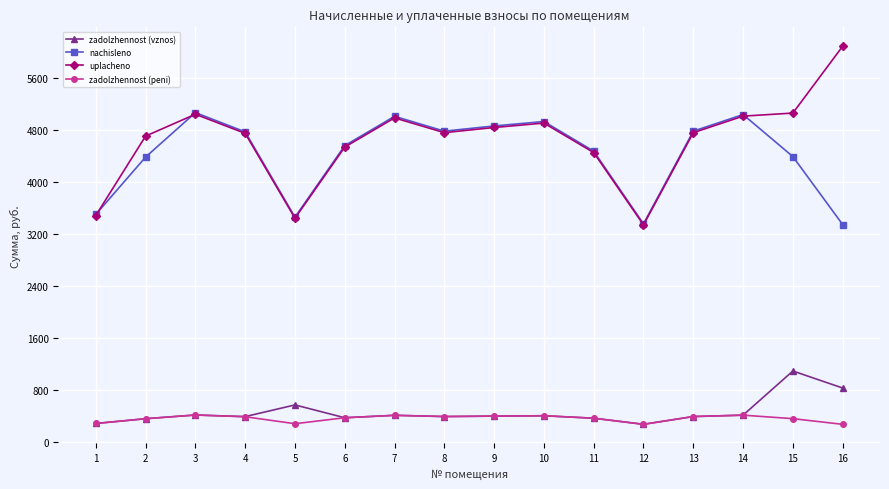

True or false: nachisleno has more than 1 points higher than both neighbors.

True